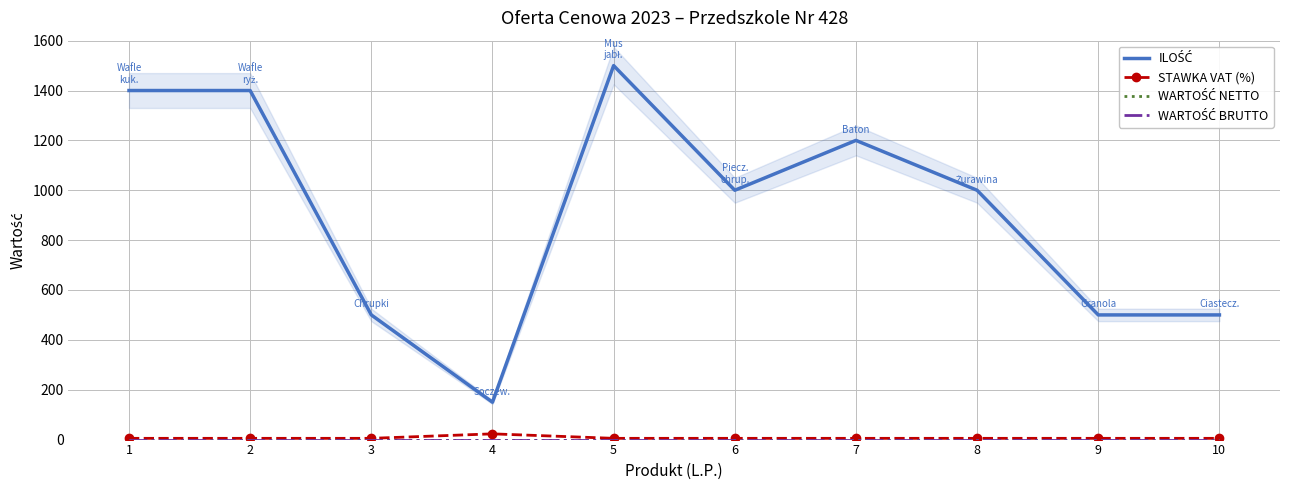

Count the number of data series in this chart.

4